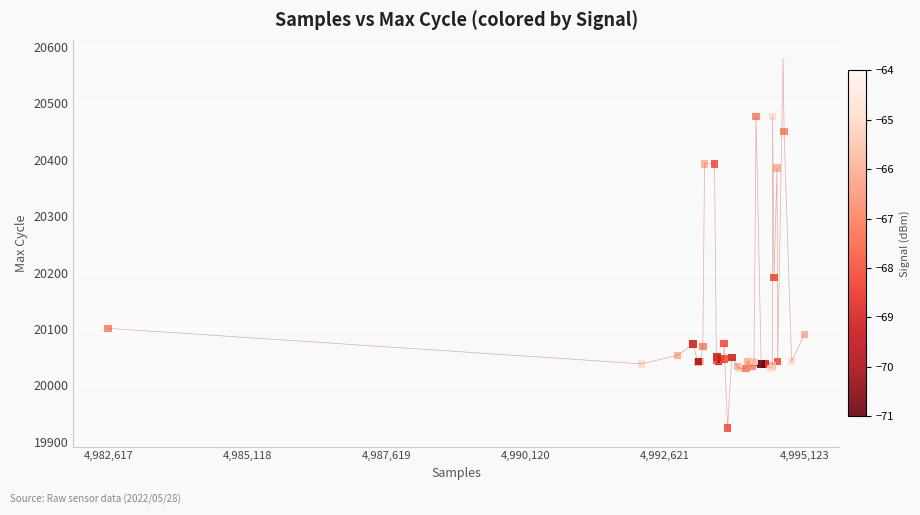

What Y value in the scatter plot is closest to 20252?

20191